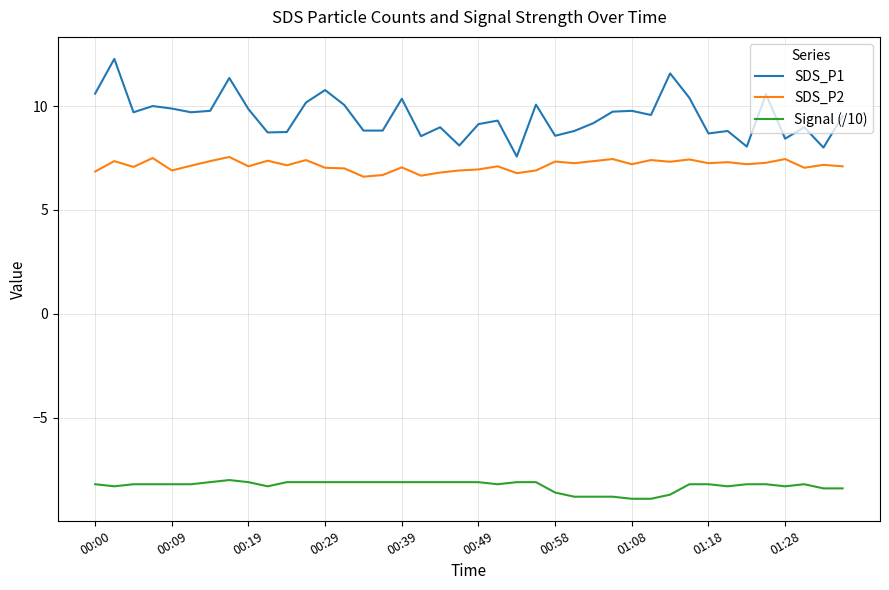

True or false: SDS_P2 and Signal (/10) cross at least once.

False